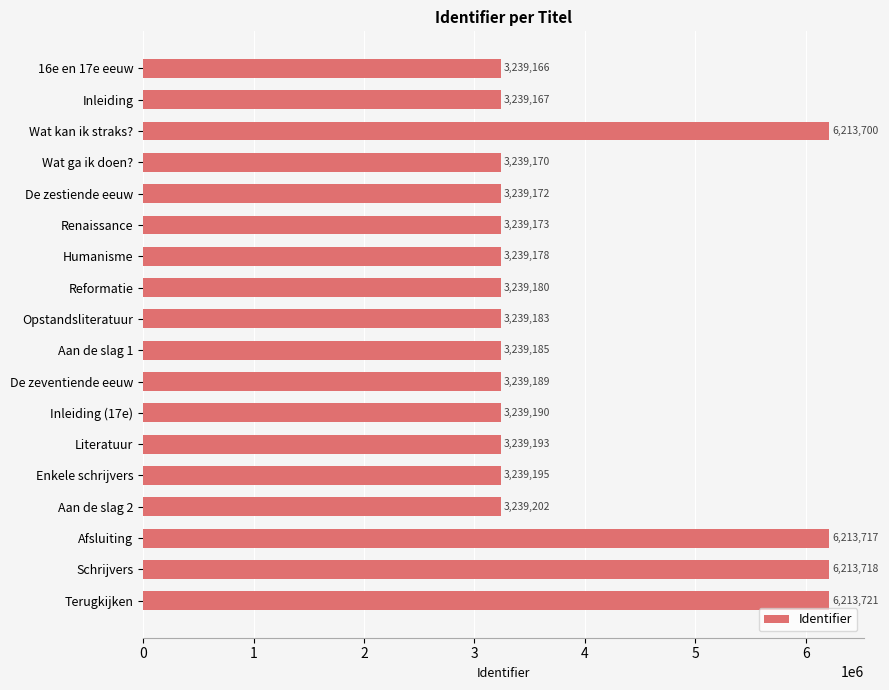

Reading bottom to top, extract all data points from this chart.

6213721	6213718	6213717	3239202	3239195	3239193	3239190	3239189	3239185	3239183	3239180	3239178	3239173	3239172	3239170	6213700	3239167	3239166